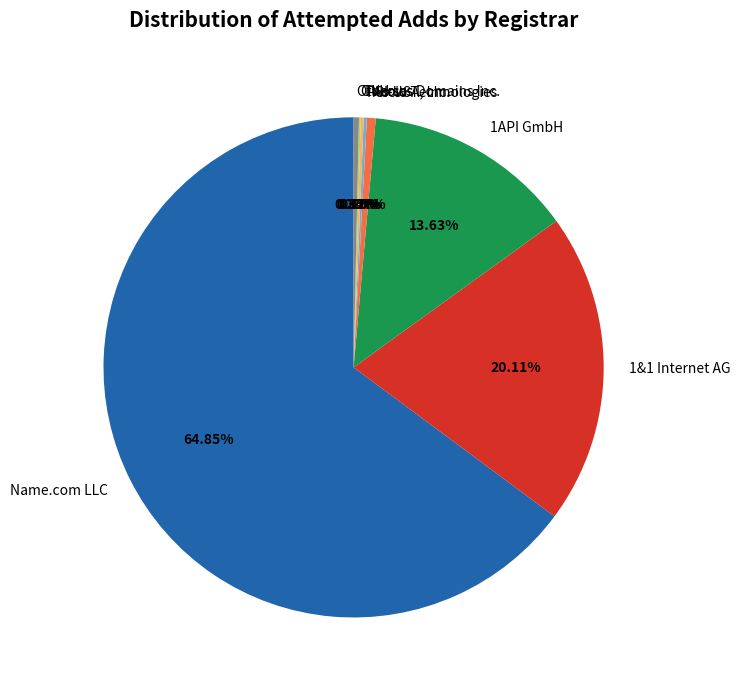

What is the largest slice in the pie chart?

Name.com LLC